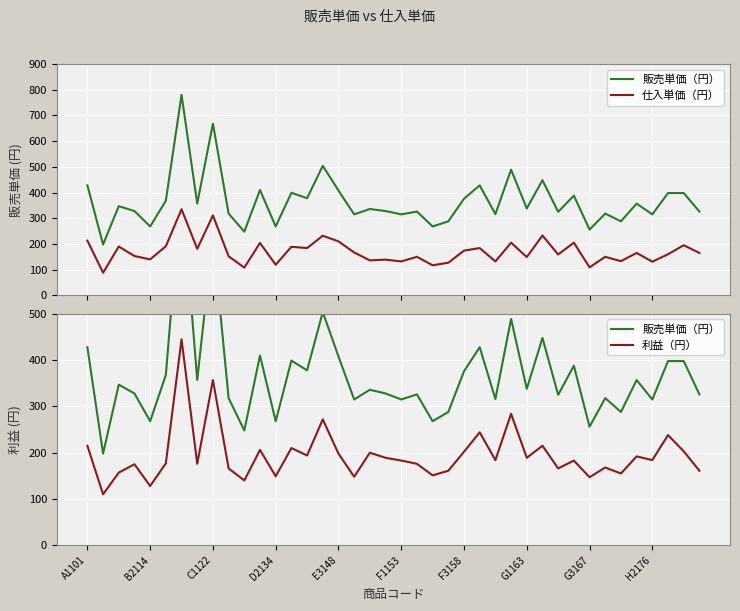

What is the value of the 利益（円） point at the 2nd from the left?

110